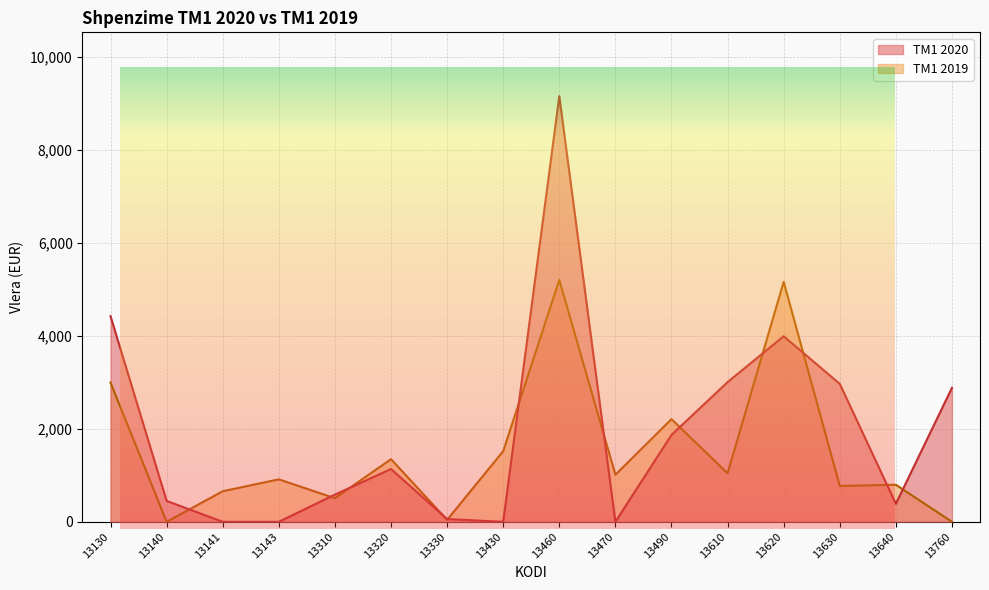

After their last crossing, which series has the higher values: TM1 2019 or TM1 2020?

TM1 2020